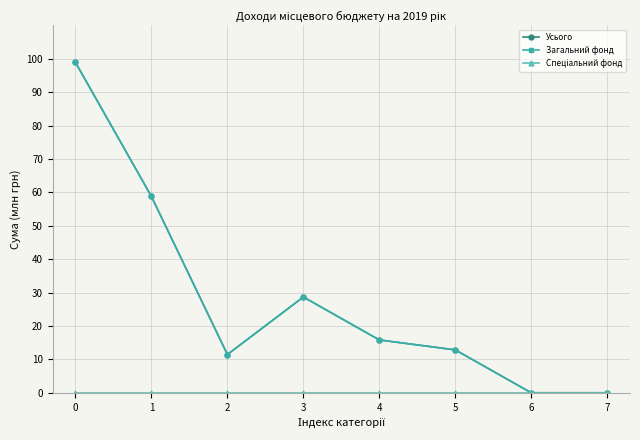

Is this an area chart (filled region under the line)?

No